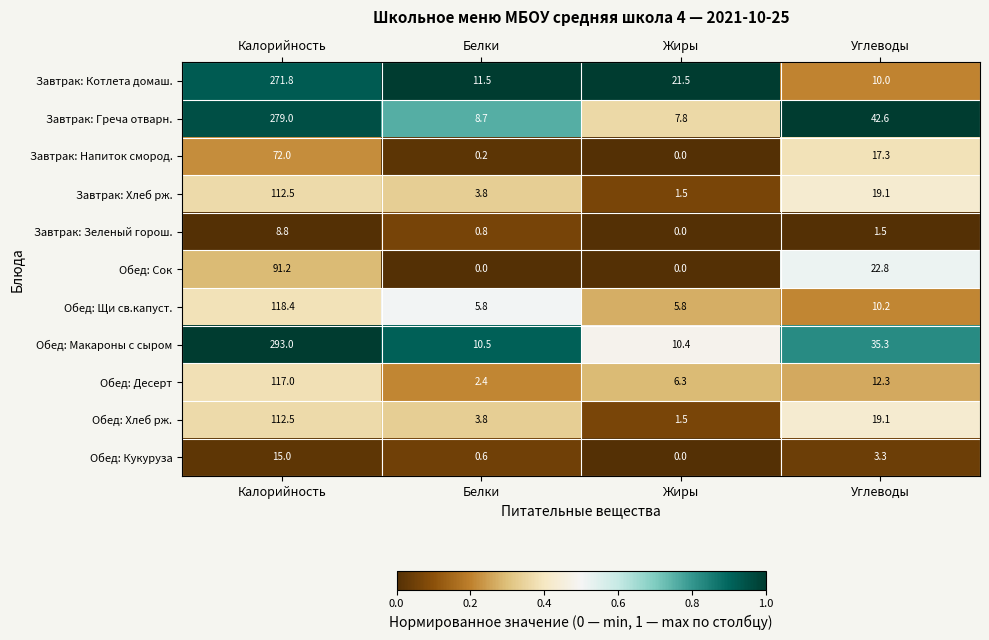

Which series changed the most between Калорийность and Углеводы?

Завтрак: Котлета домаш.